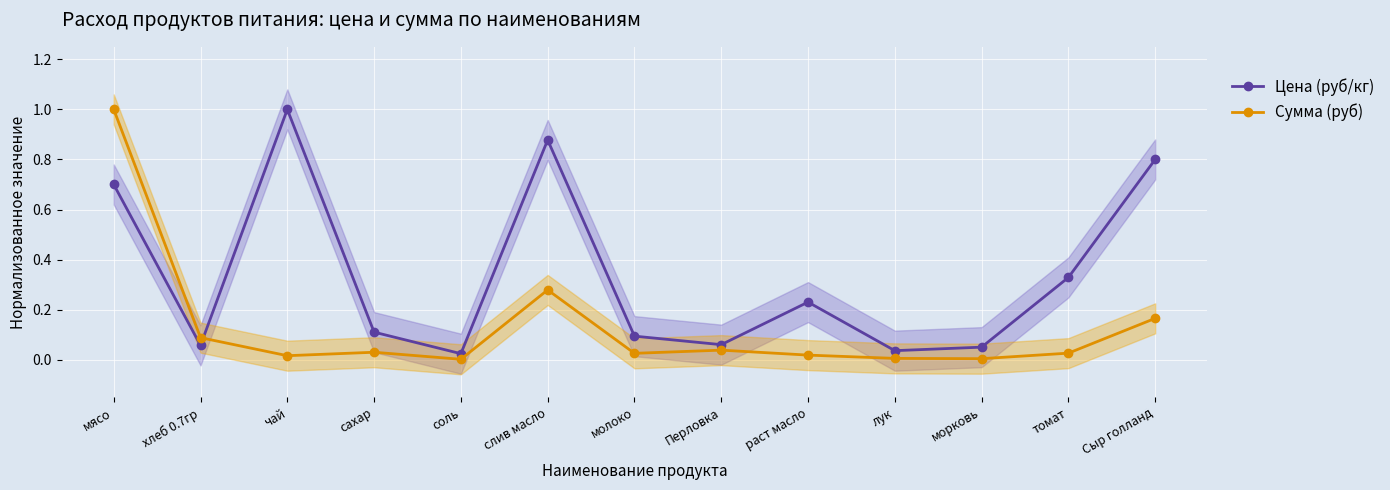

How many lines are shown in the chart?

2